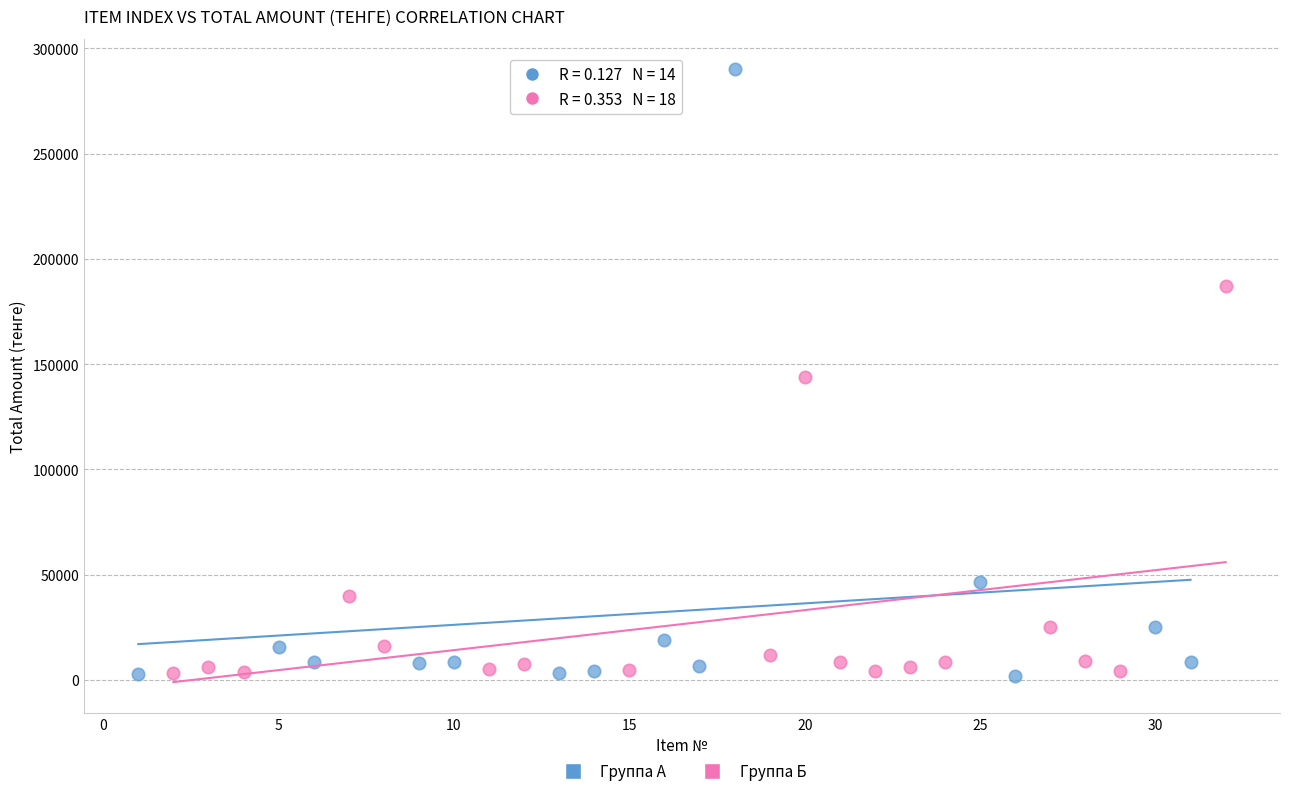

Which series reaches the maximum Y coordinate?

Группа А